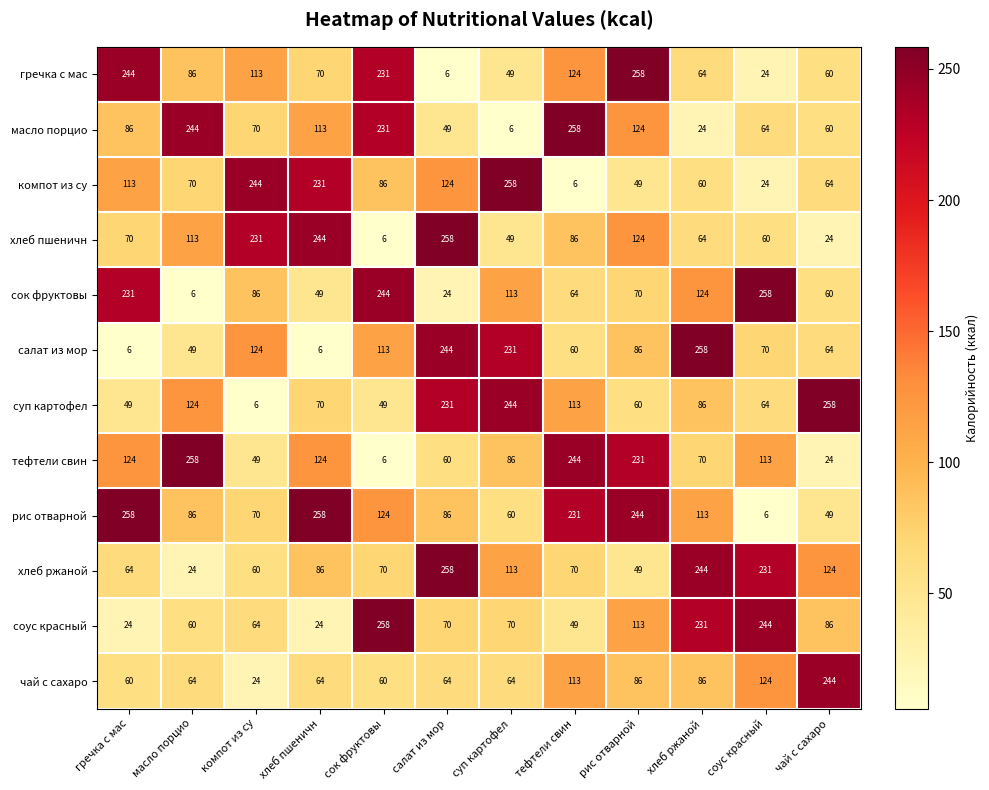

At which label does суп картофел reach its peak?

чай с сахаро